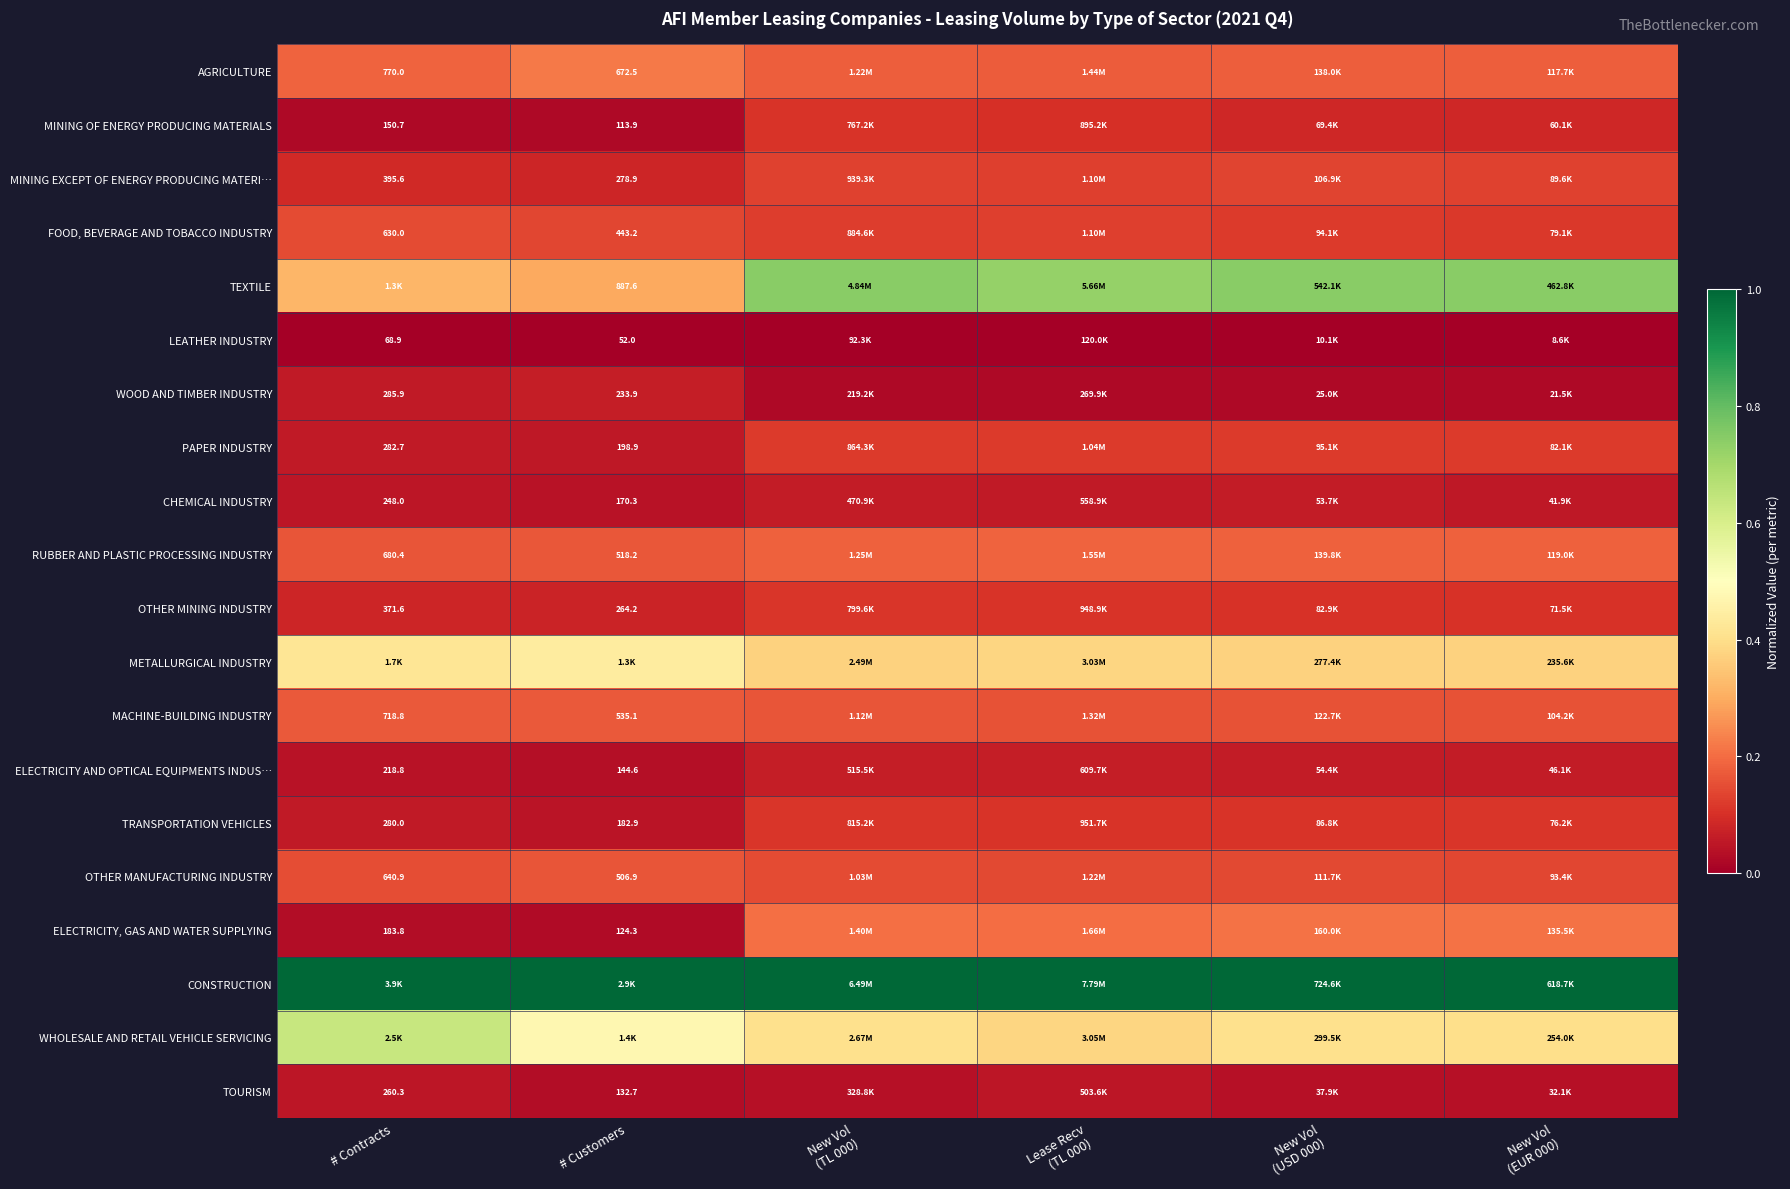

Rank the series at # Customers from highest to lowest value.

CONSTRUCTION, WHOLESALE AND RETAIL VEHICLE SERVICING, METALLURGICAL INDUSTRY, TEXTILE, AGRICULTURE, MACHINE-BUILDING INDUSTRY, RUBBER AND PLASTIC PROCESSING INDUSTRY, OTHER MANUFACTURING INDUSTRY, FOOD, BEVERAGE AND TOBACCO INDUSTRY, MINING EXCEPT OF ENERGY PRODUCING MATERI…, OTHER MINING INDUSTRY, WOOD AND TIMBER INDUSTRY, PAPER INDUSTRY, TRANSPORTATION VEHICLES, CHEMICAL INDUSTRY, ELECTRICITY AND OPTICAL EQUIPMENTS INDUS…, TOURISM, ELECTRICITY, GAS AND WATER SUPPLYING, MINING OF ENERGY PRODUCING MATERIALS, LEATHER INDUSTRY